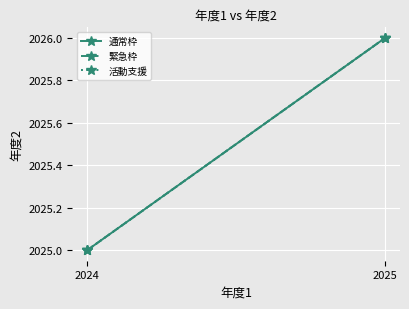

Which series has the largest range (max minus min)?

通常枠